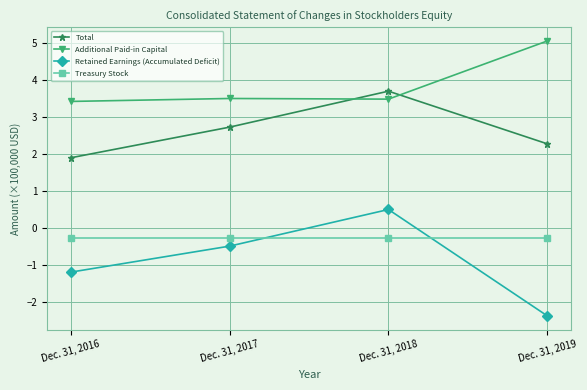

Is it true that Total equals 2.3 at Dec. 31, 2019?

True